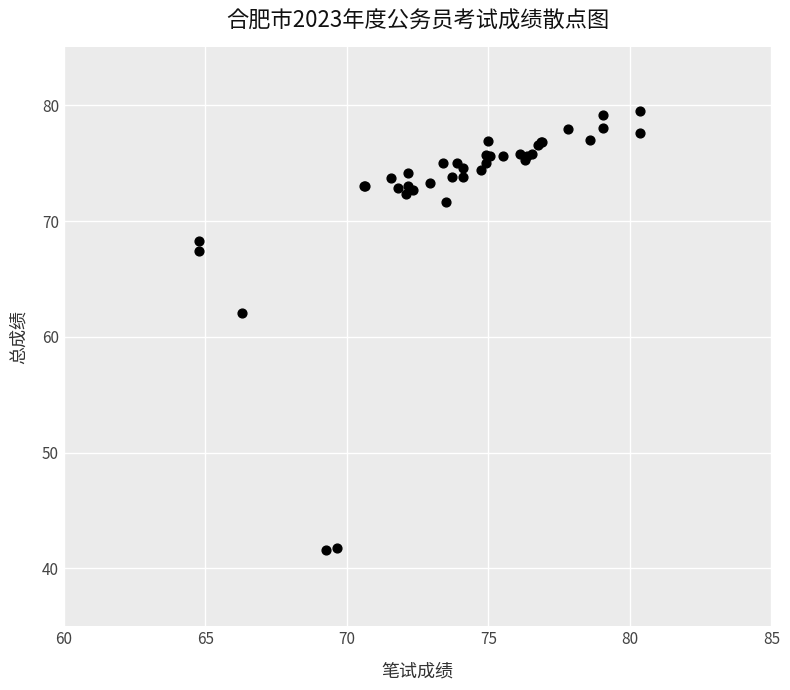

What Y value in the scatter plot is closest to 60?

62.1